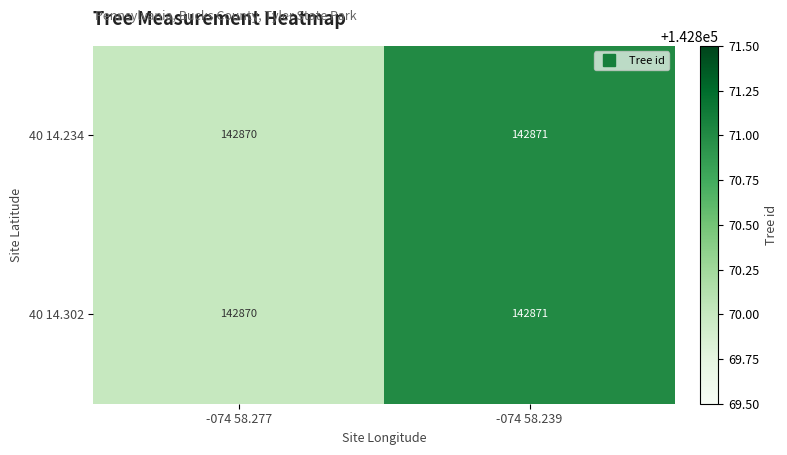

What is the sum of all 40 14.302 values?

285741